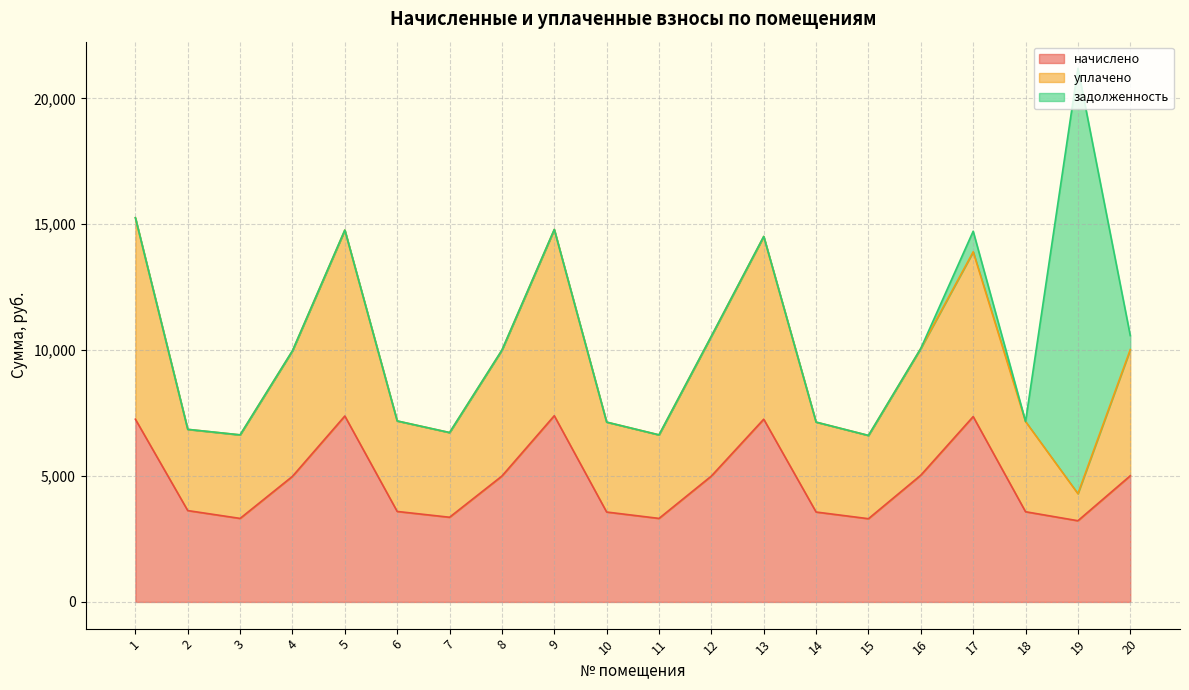

How many lines are shown in the chart?

3